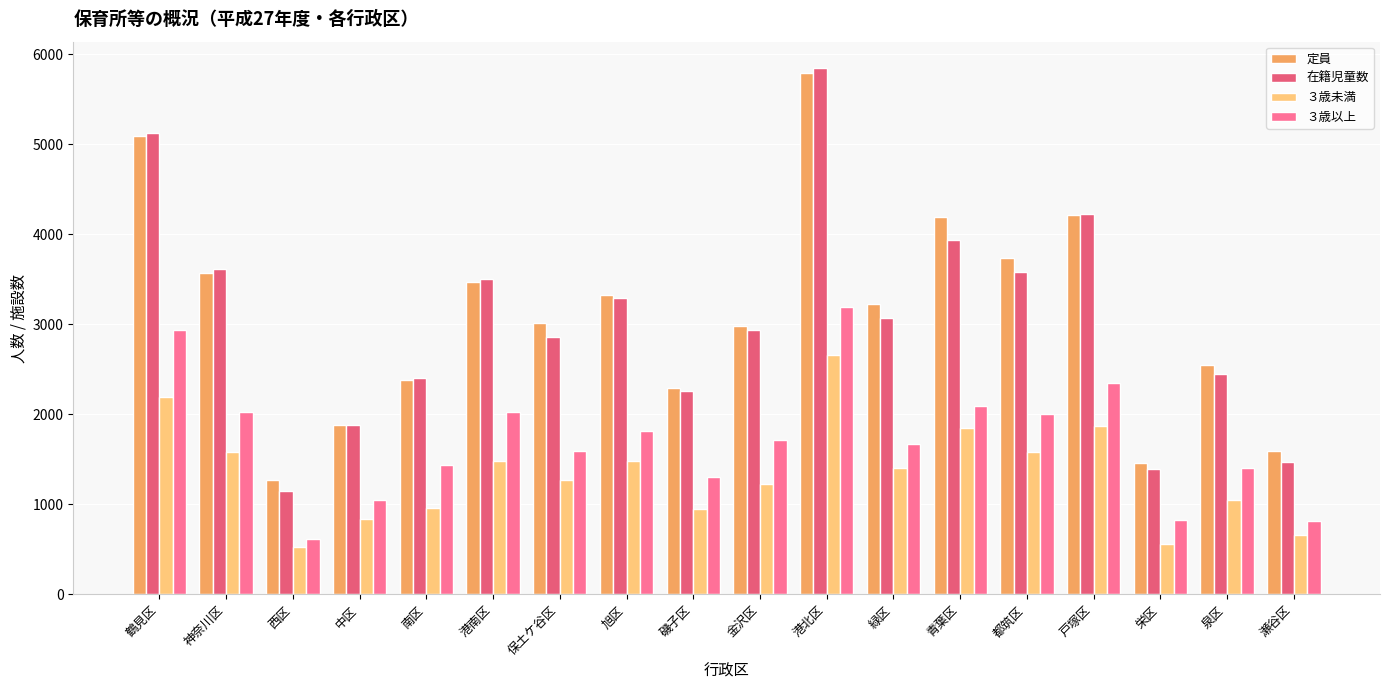

What is the label of the 4th bar from the right?

戸塚区